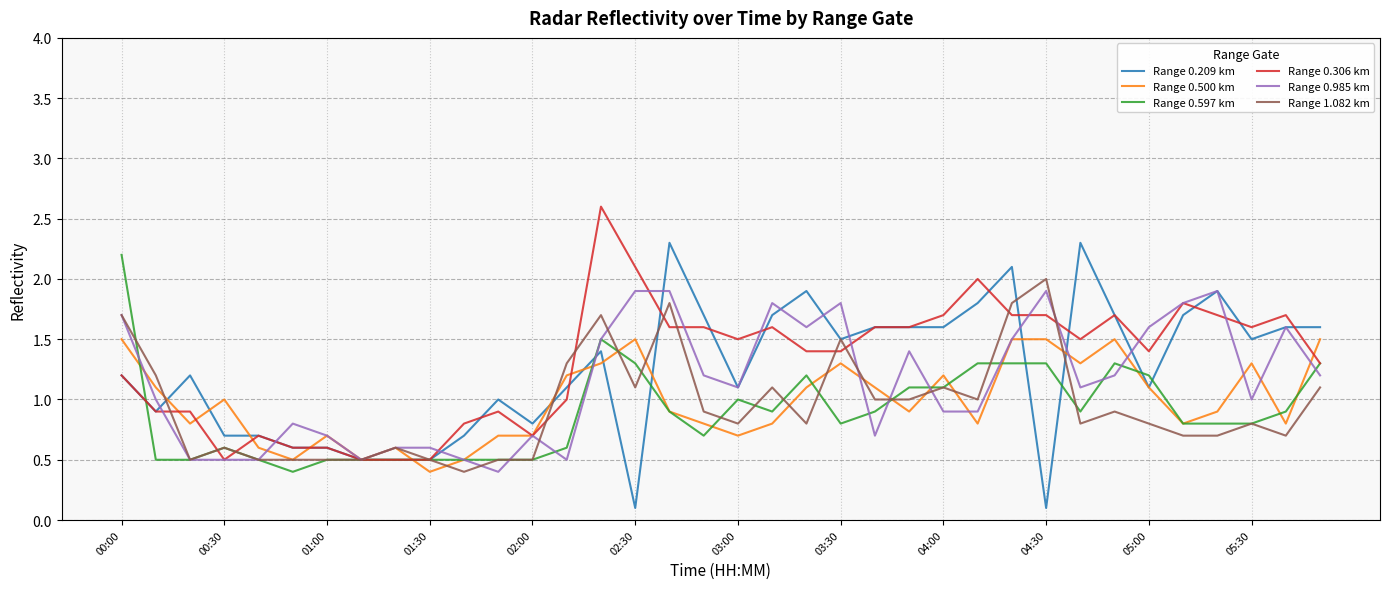

What is the lowest value of the Range 0.985 km series?

0.4